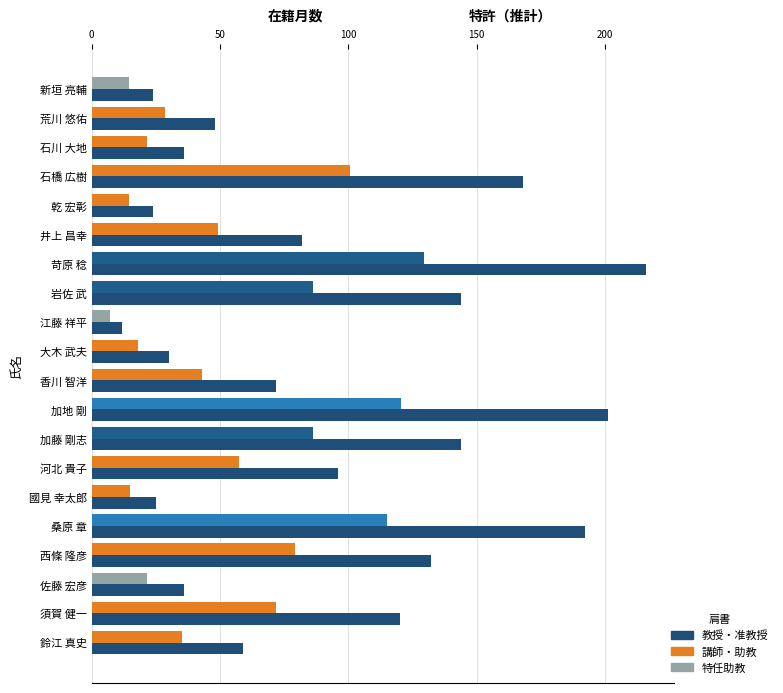

What is the spread (max minus min) of values at 加藤 剛志?

57.6